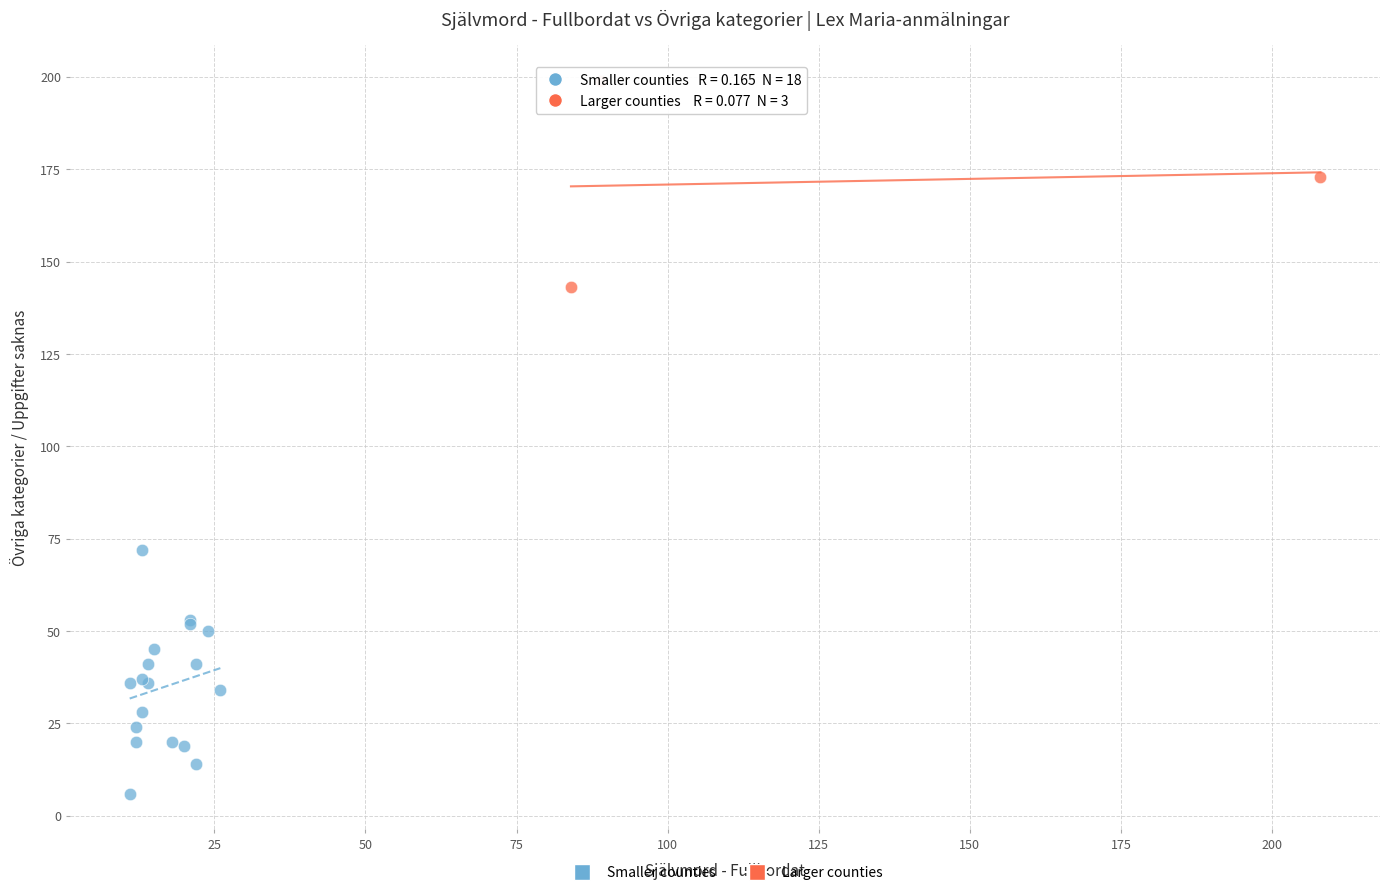

Which series reaches the maximum Y coordinate?

Larger counties